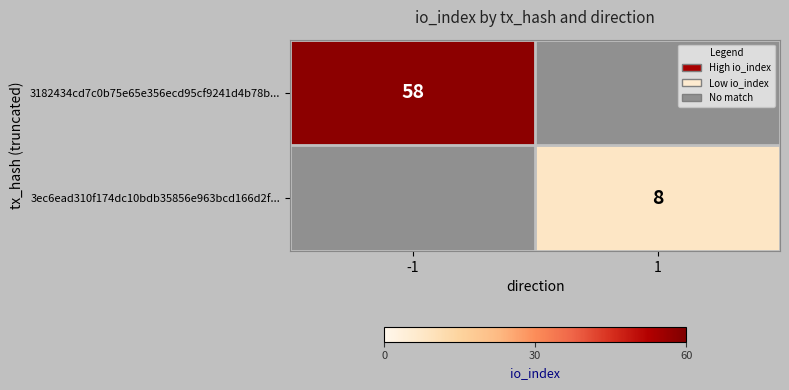

The 3ec6ead310f174dc10bdb35856e963bcd166d2f... series shows 3 at 1. True or false?

False